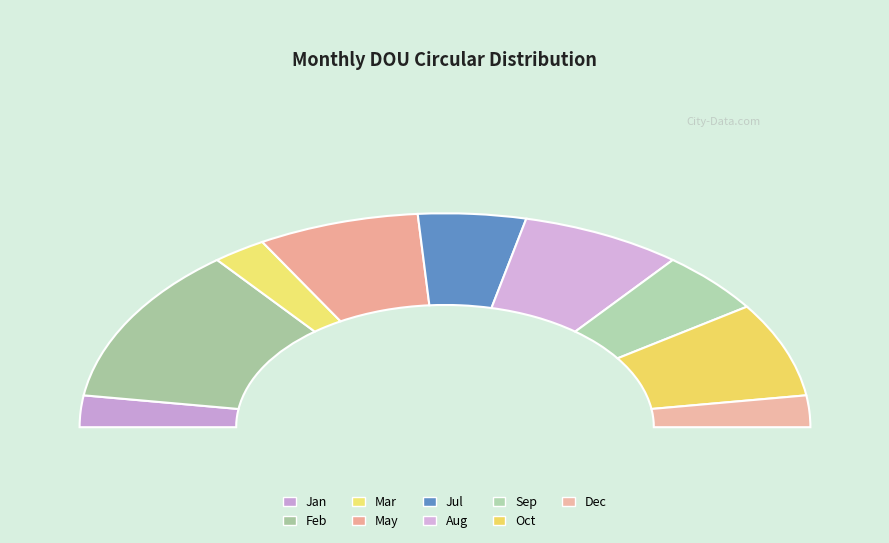

Is it true that Mar is 5% of the pie?

True